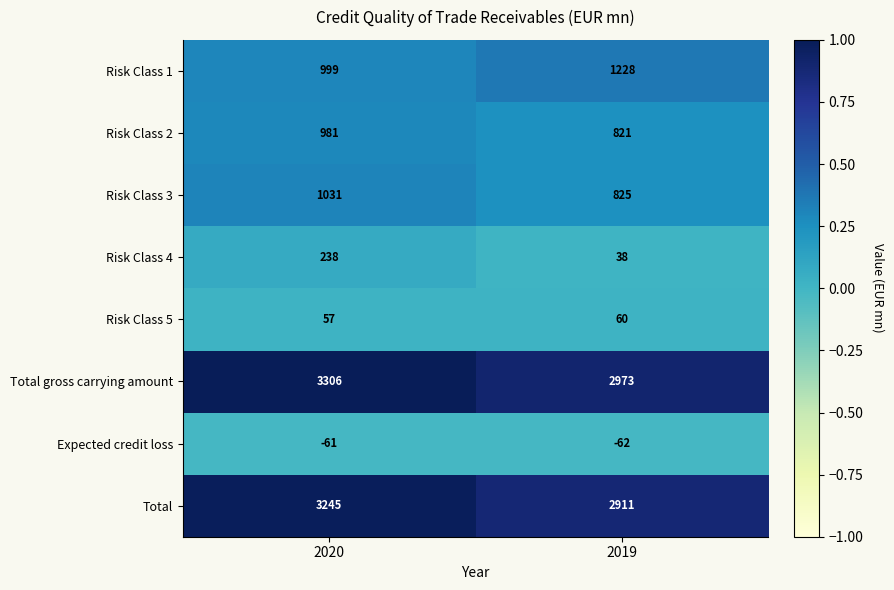

What is the difference between the highest and lowest values at 2019?

3035